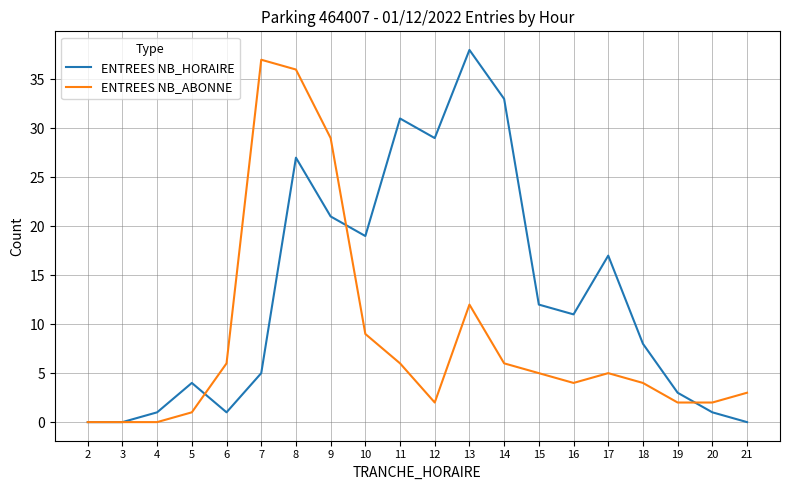

List the series in order of their overall mean, lowest first.

ENTREES NB_ABONNE, ENTREES NB_HORAIRE